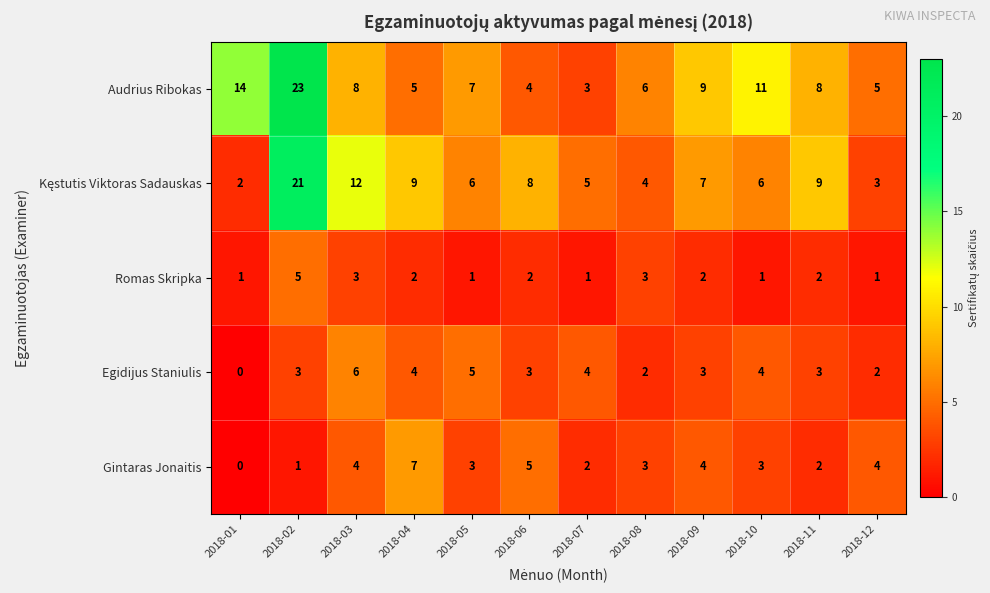

At how many categories does at least one series exceed 22?

1